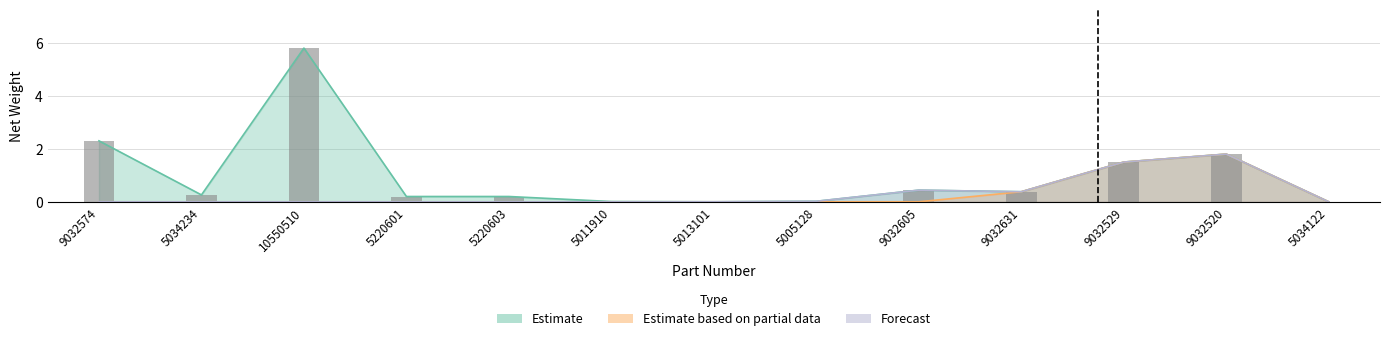

Is the value of Estimate based on partial data at 9032520 greater than the value of Forecast at 9032520?

No